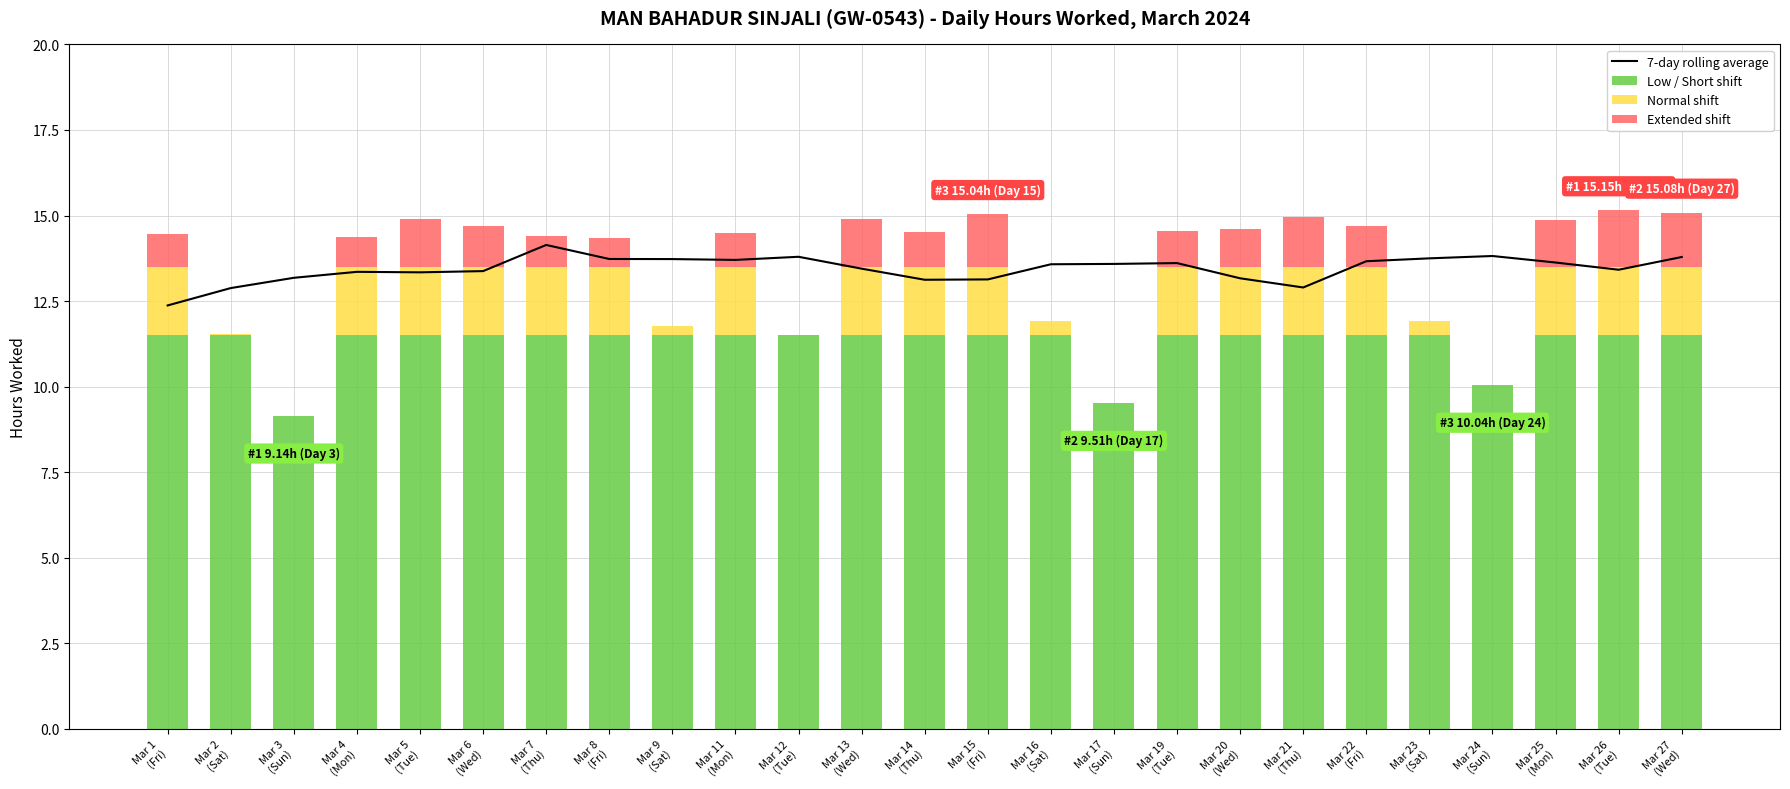

How many positive values does the Normal shift series have?

21